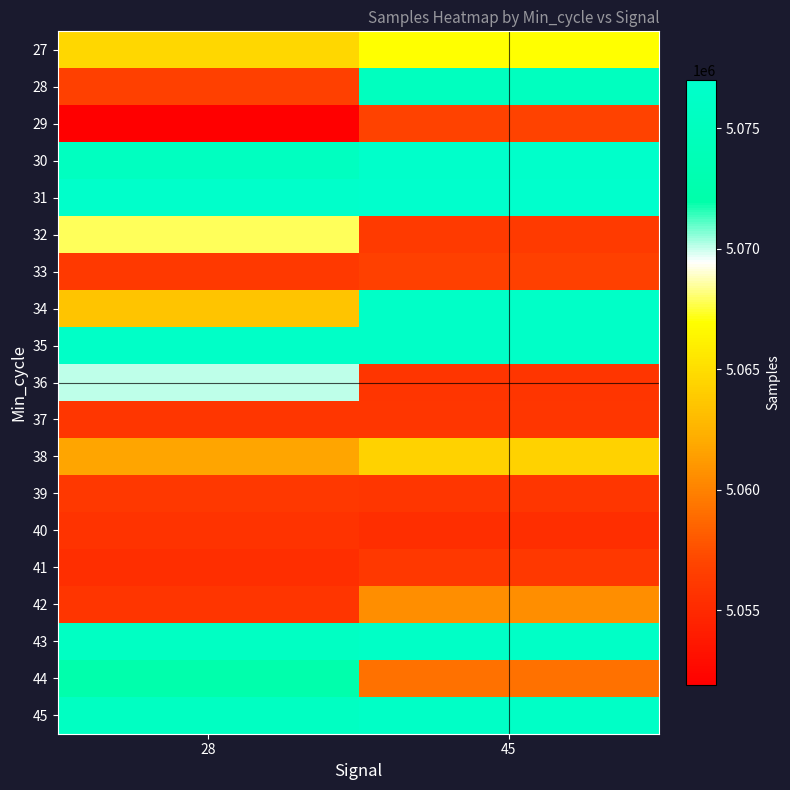

What is the total value across all series at 45?

96233583